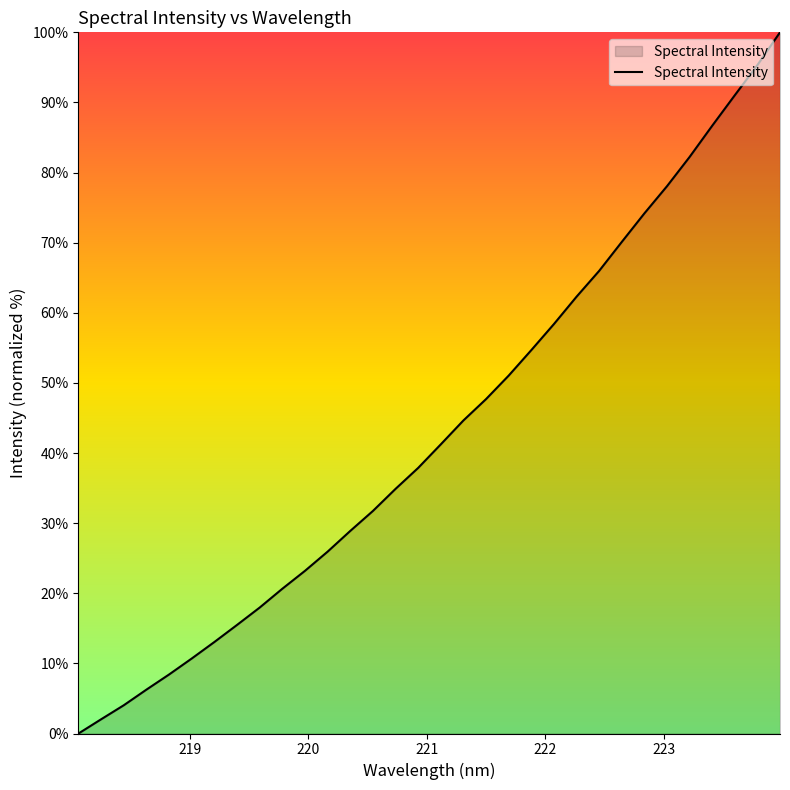

What is the maximum value shown in the chart?

100.0